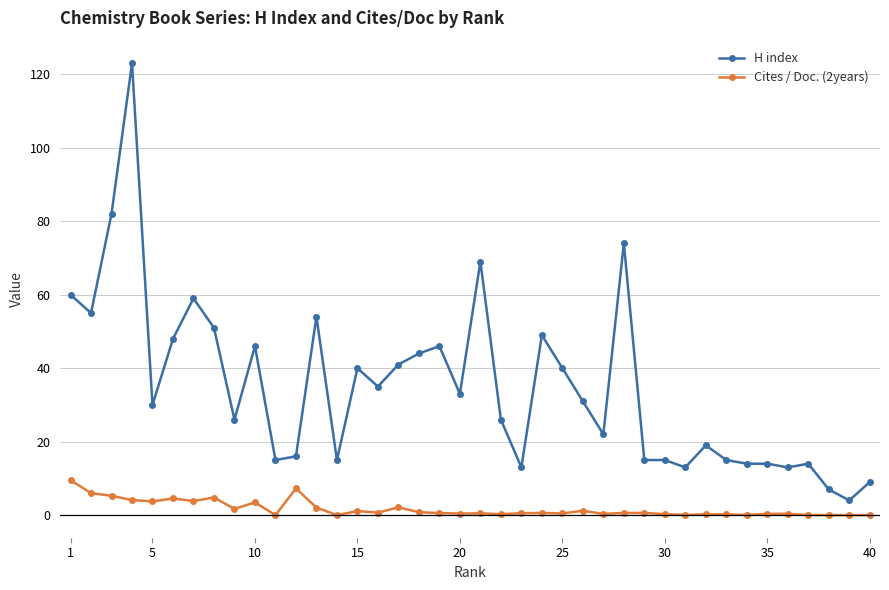

Which series has the largest total across all categories?

H index